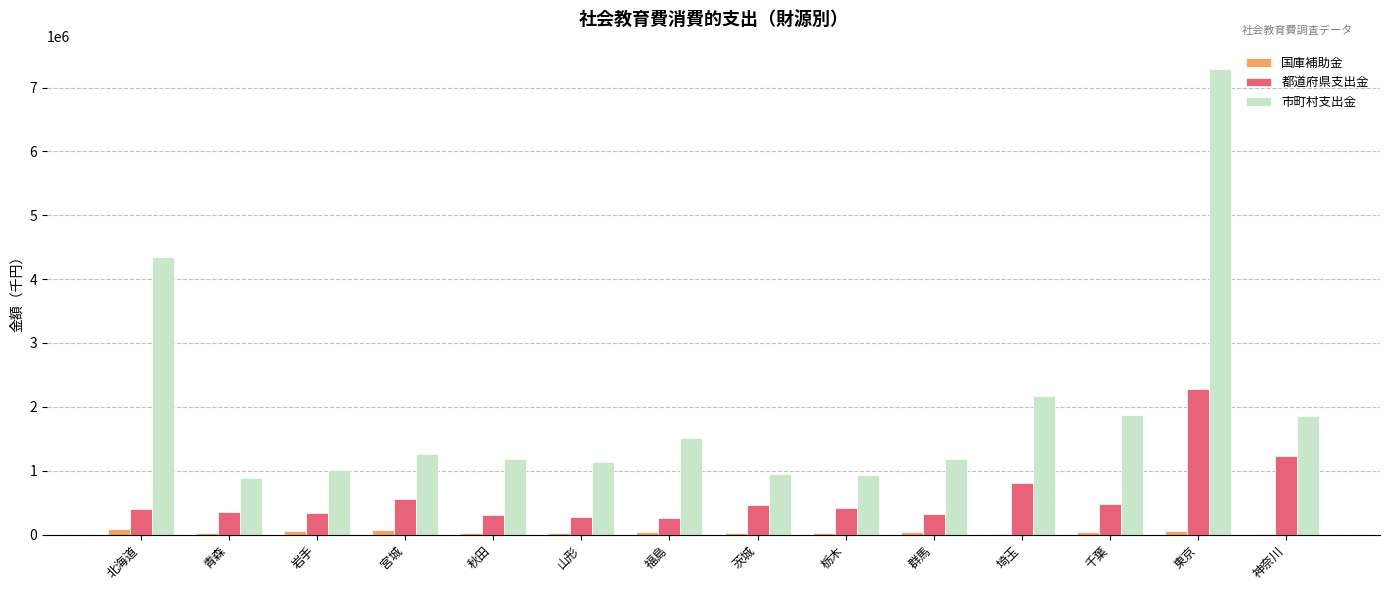

What is the sum of the 都道府県支出金 values at 埼玉 and 岩手?

1143232